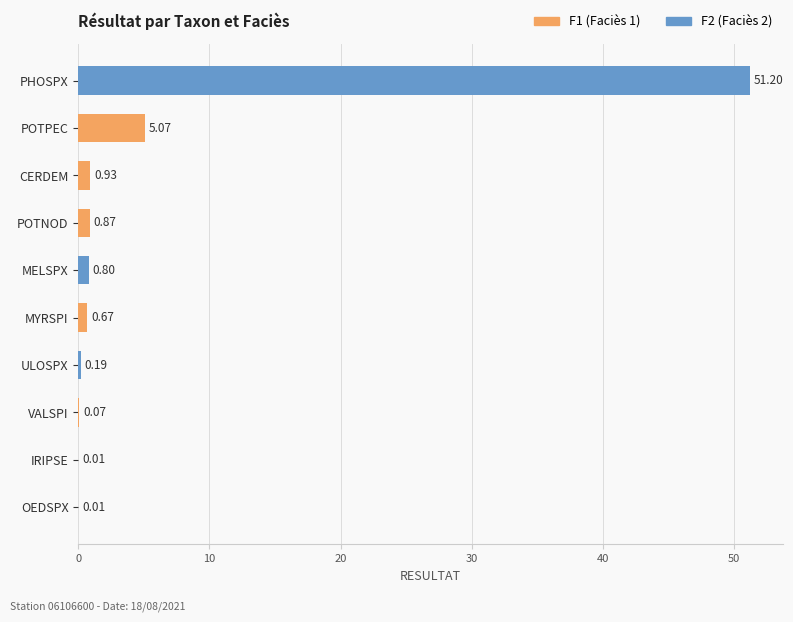

What is the sum of all F1 values?

7.6